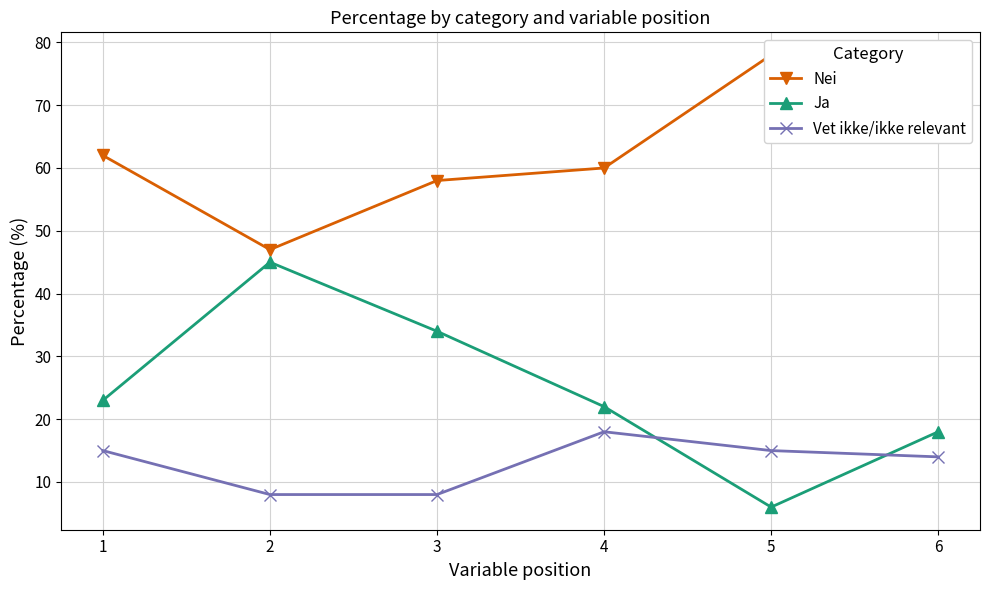

At which label does Vet ikke/ikke relevant reach its peak?

4